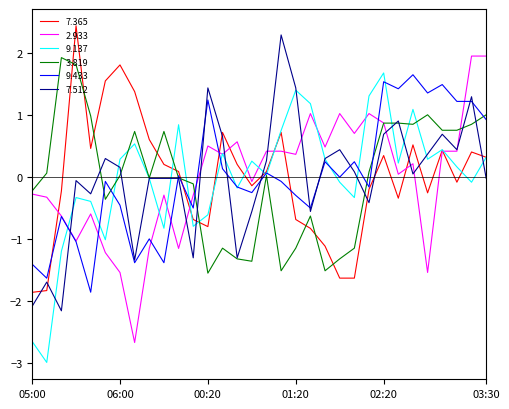

What is the minimum value shown in the chart?

-3.0